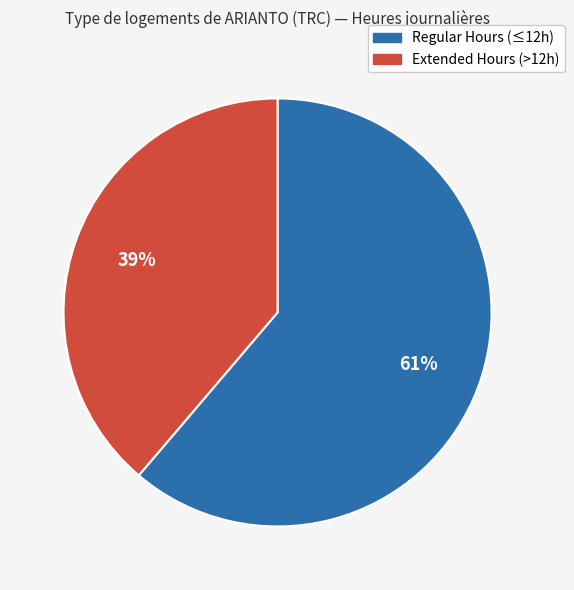

To the nearest percent, what is the difference between the largest and smallest slice percentages?

22%